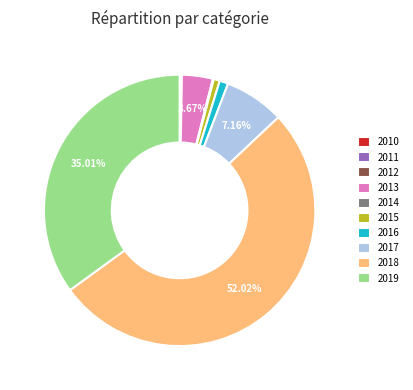

To the nearest percent, what is the average slice percentage?

10%